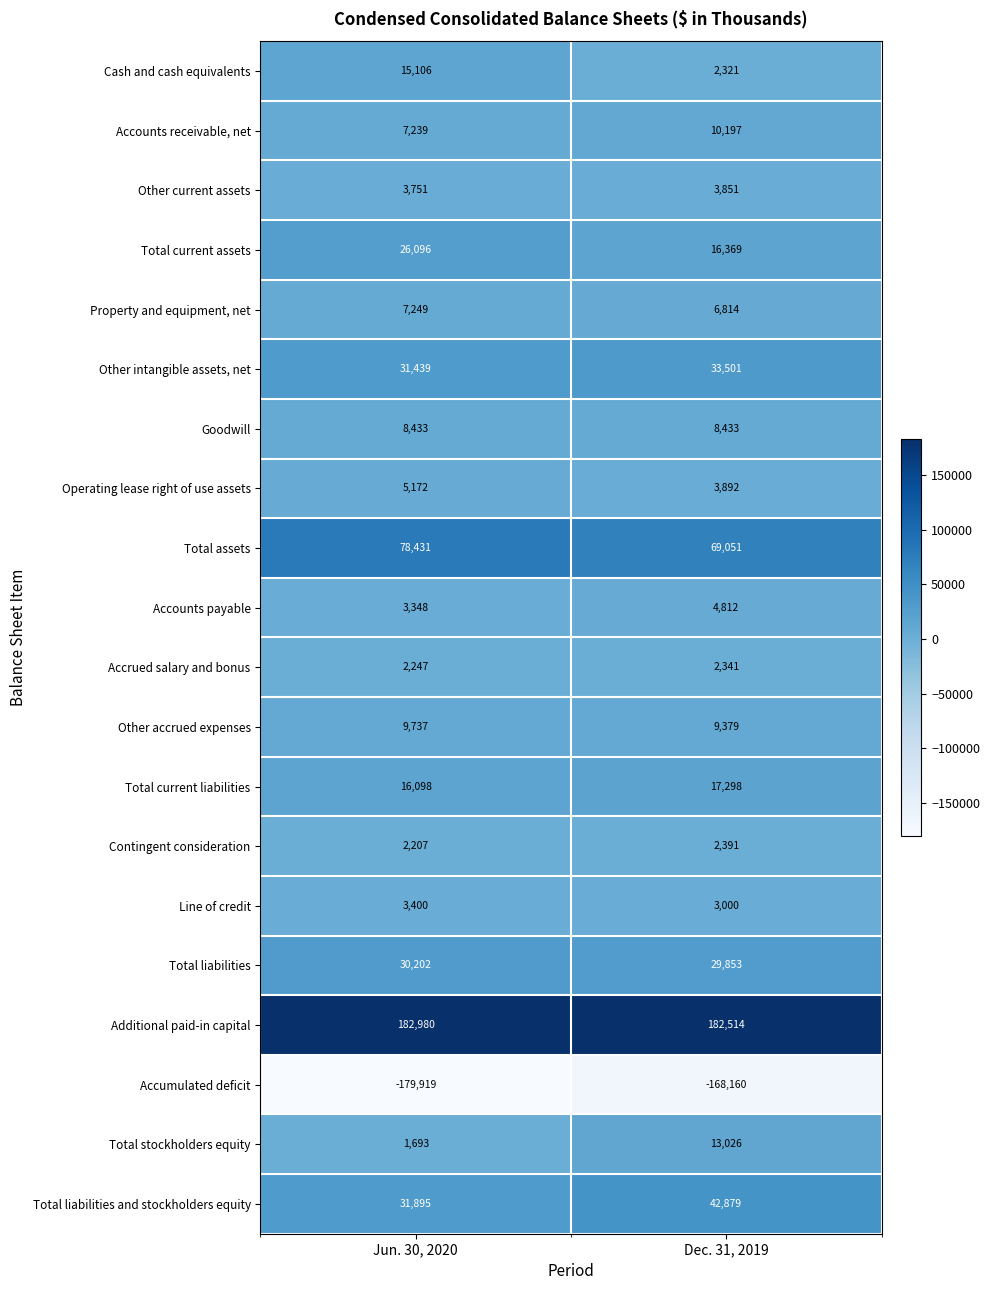

Where is Total stockholders equity nearest to the value 7359?

Jun. 30, 2020